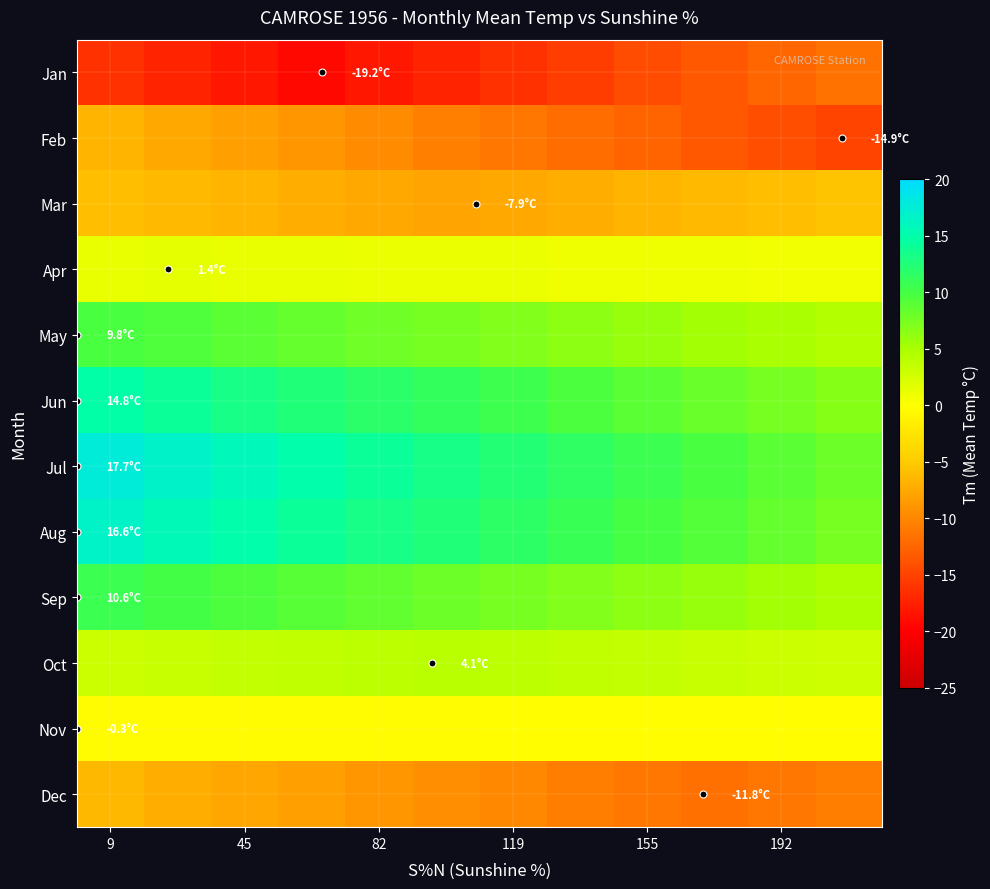

Which series has the largest total across all categories?

Jul